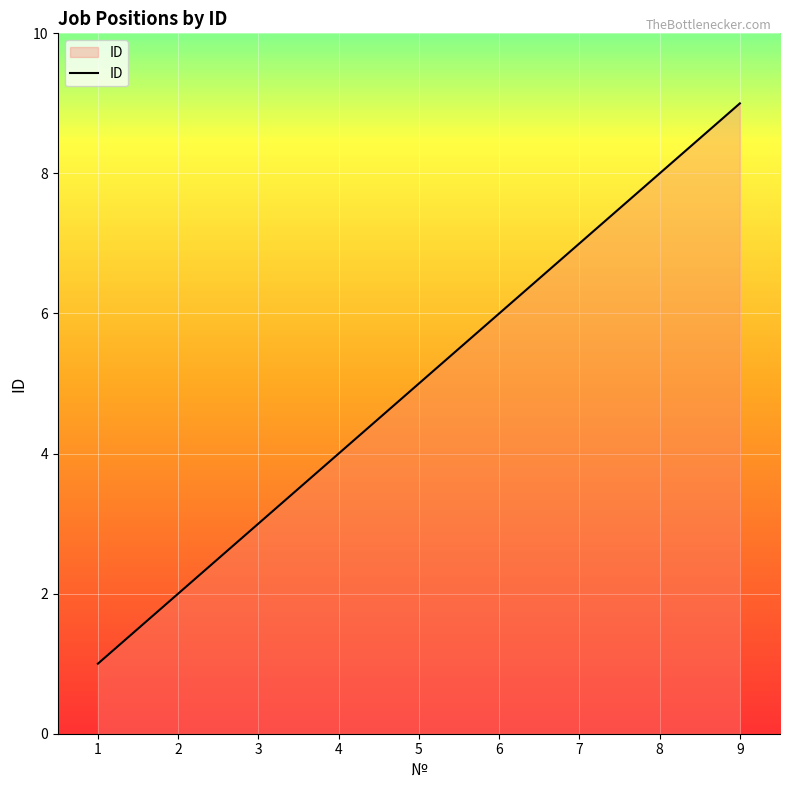

List the labels in order of value, largest first.

9, 8, 7, 6, 5, 4, 3, 2, 1